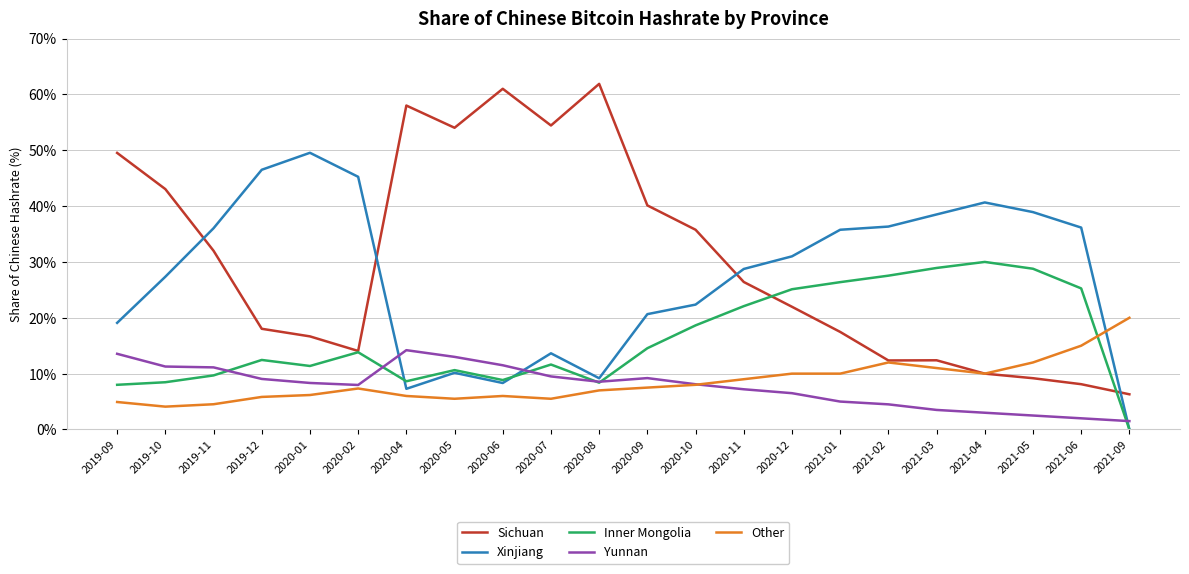

True or false: Yunnan and Sichuan intersect in this chart.

False